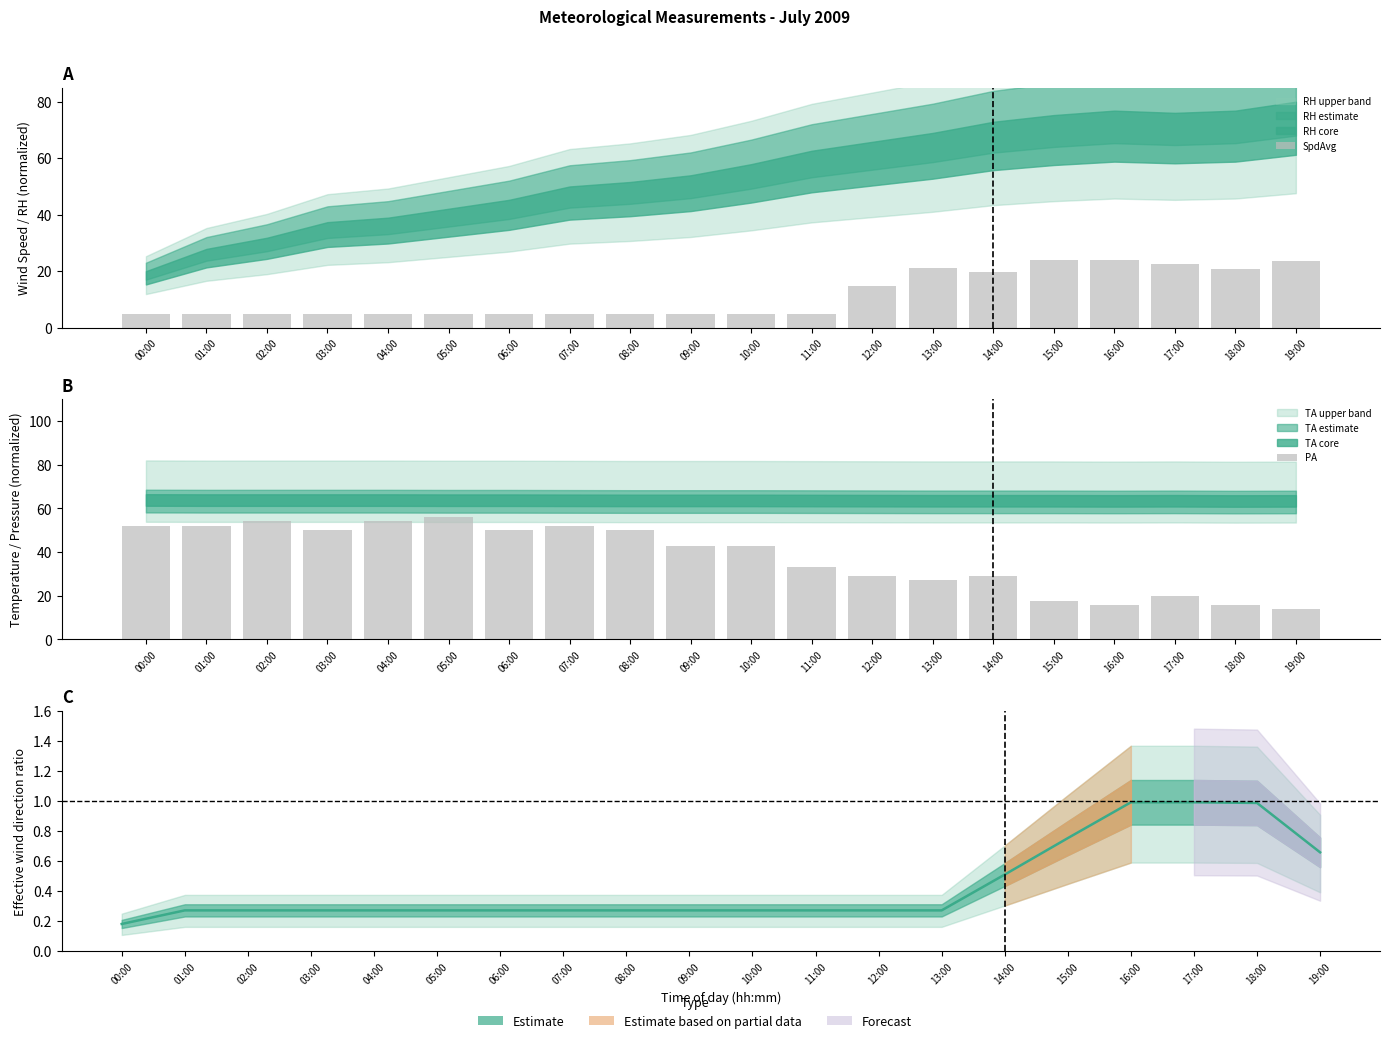

What position from the right is 17:00?

3